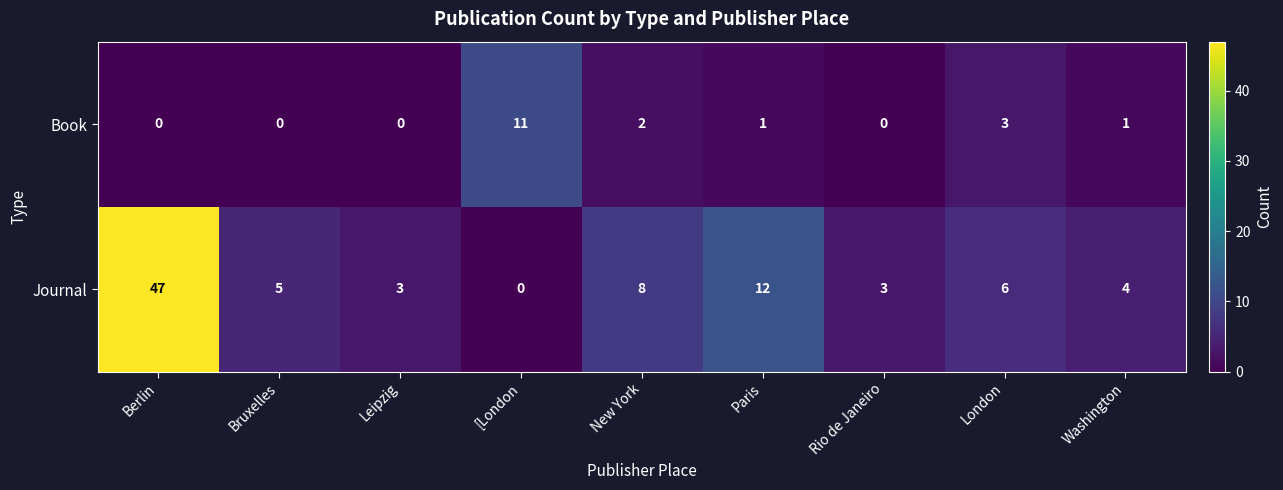

Which category has the highest value in the Book series?

[London